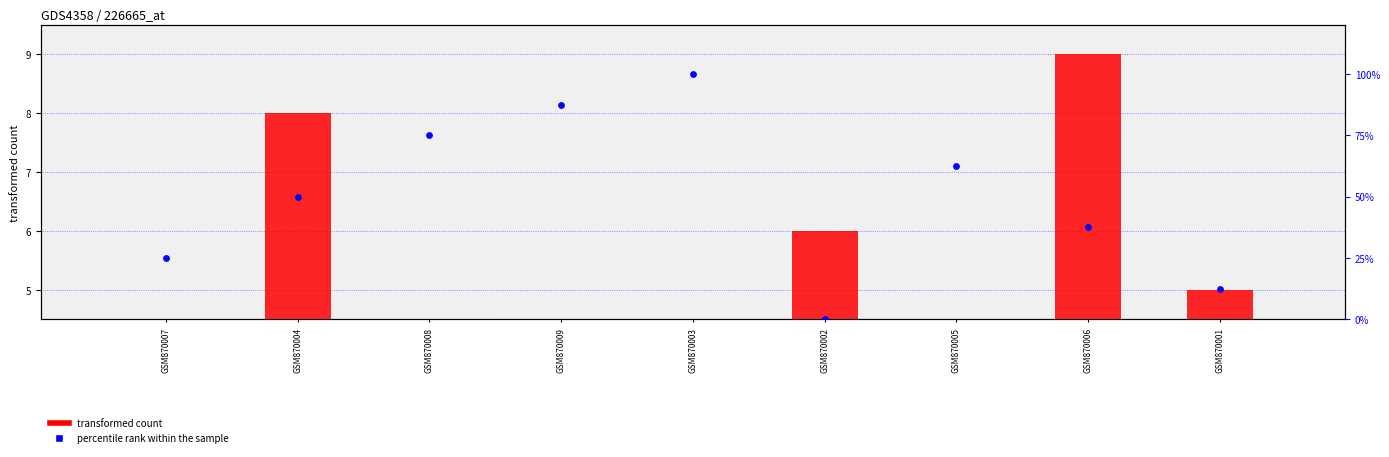

At which category is the sum across all series the highest?

GSM870003